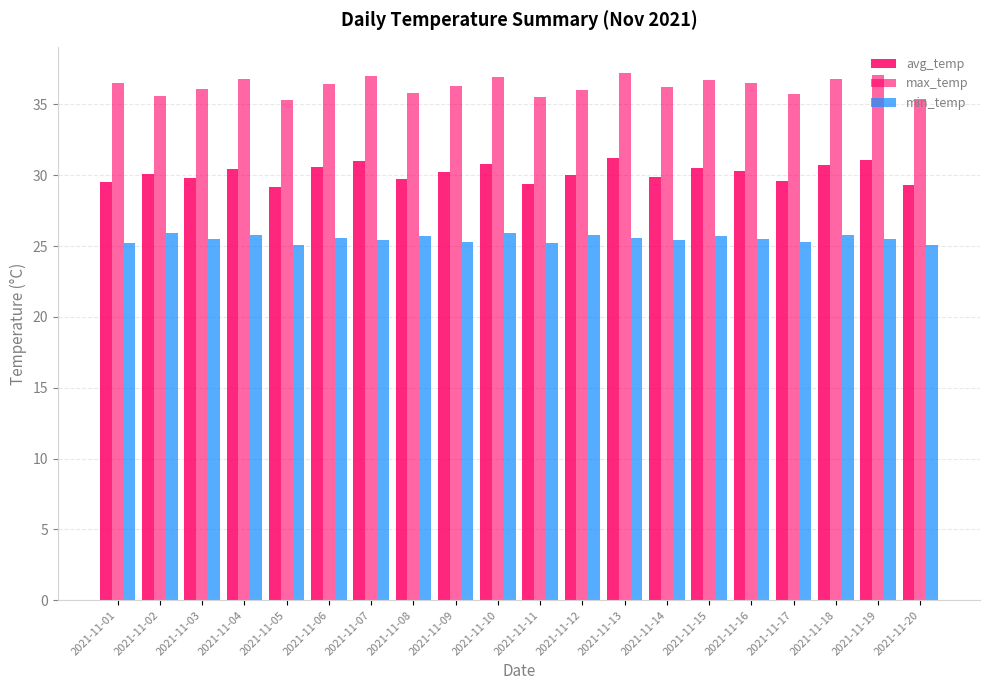

Which series has the largest total across all categories?

max_temp